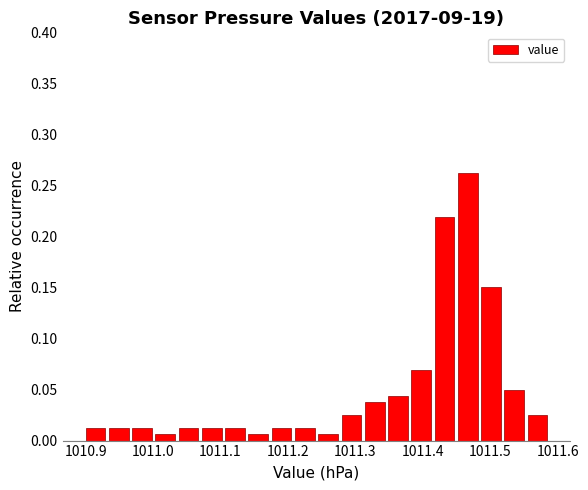

Around what value on the x-axis is the tallest bar? Give the approximate position of its centre, as read against the axis.

1011.47